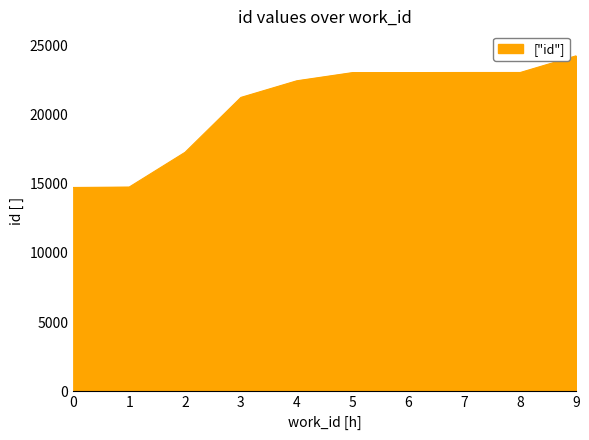

What is the minimum value shown in the chart?

14726